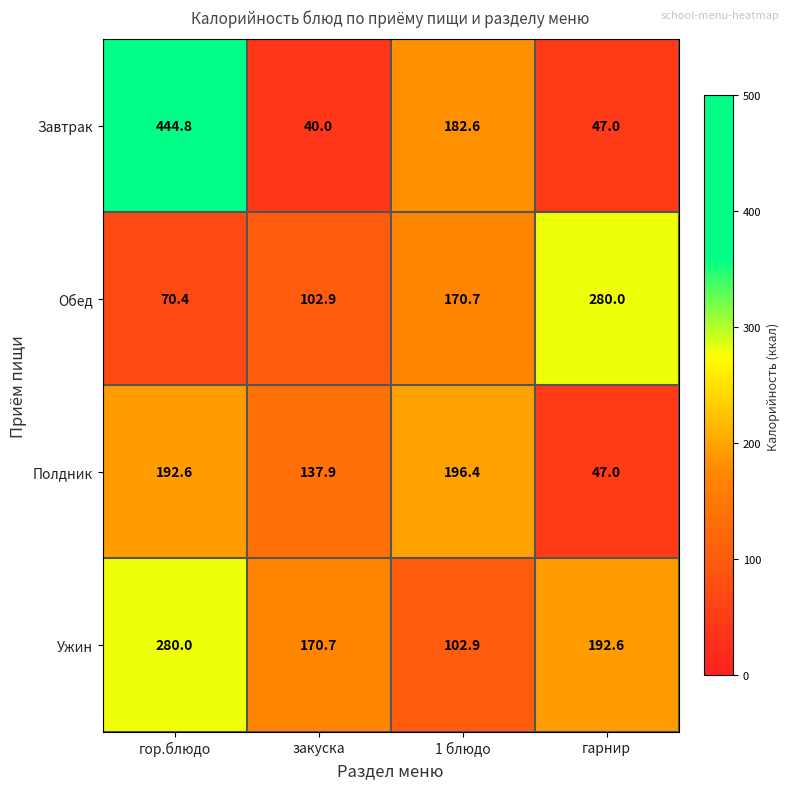

List the labels in order of Обед value, smallest first.

гор.блюдо, закуска, 1 блюдо, гарнир